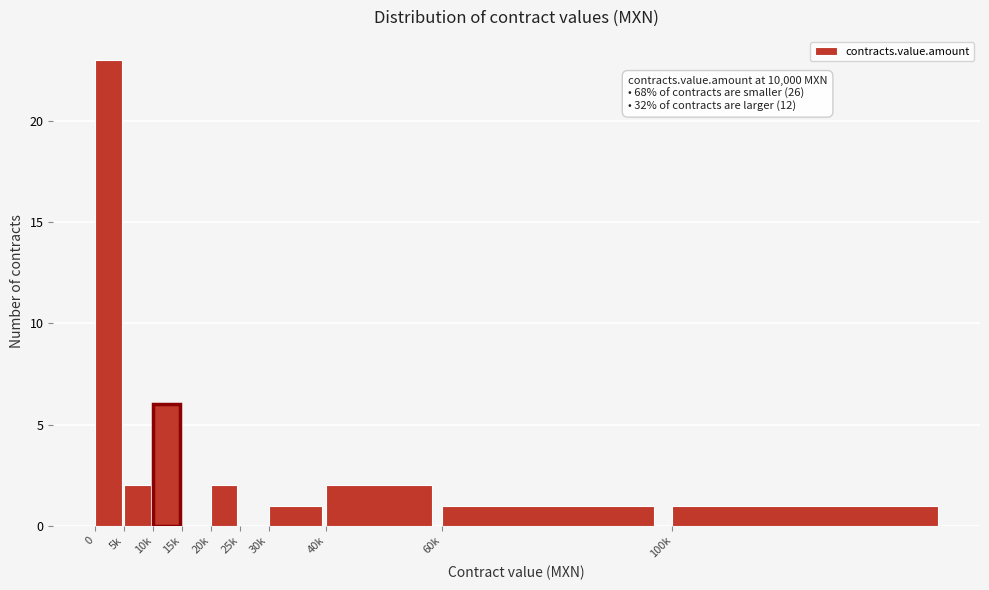

Reading left to right, transcribe all the data shown in this chart.

0=23	5k=2	10k=6	15k=0	20k=2	25k=0	30k=1	40k=2	60k=1	100k=1